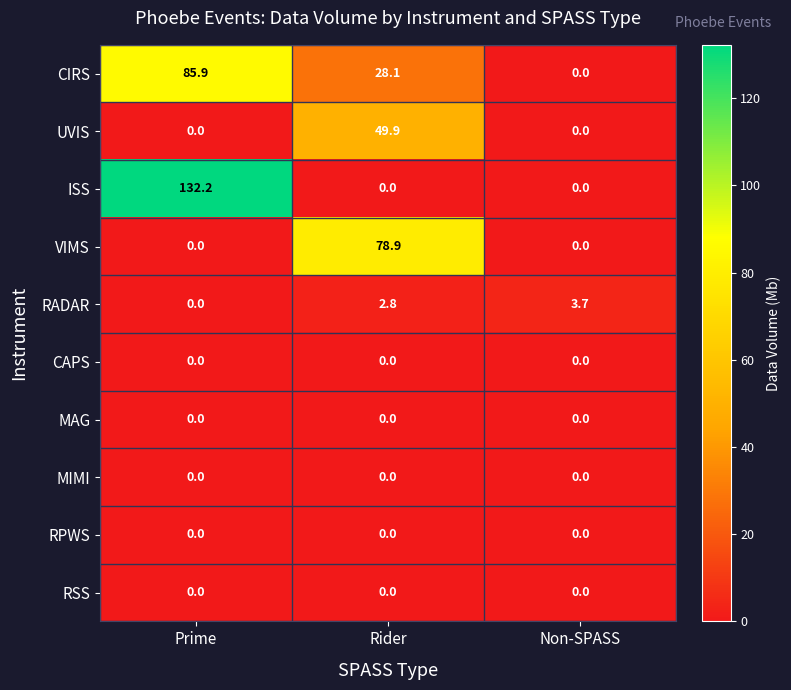

At which category is the sum across all series the highest?

Prime